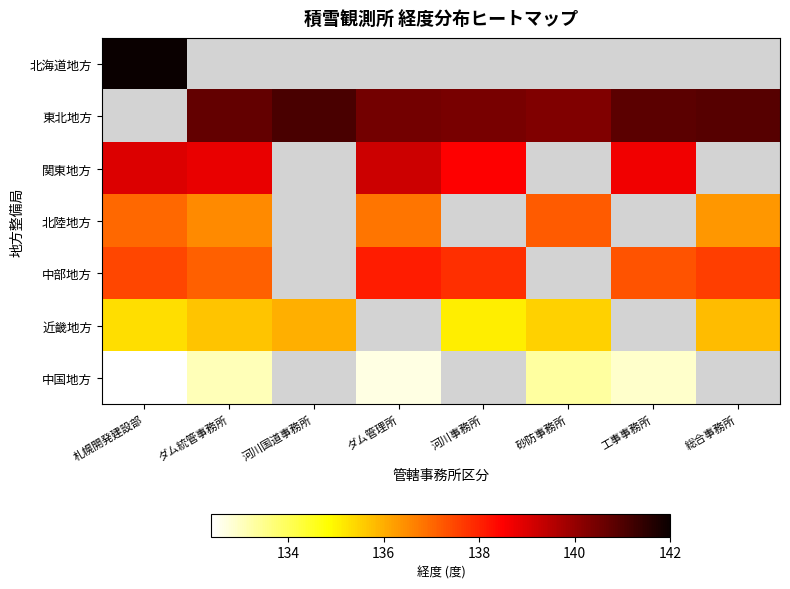

Is it true that 関東地方 equals 139.0 at 札幌開発建設部?

True